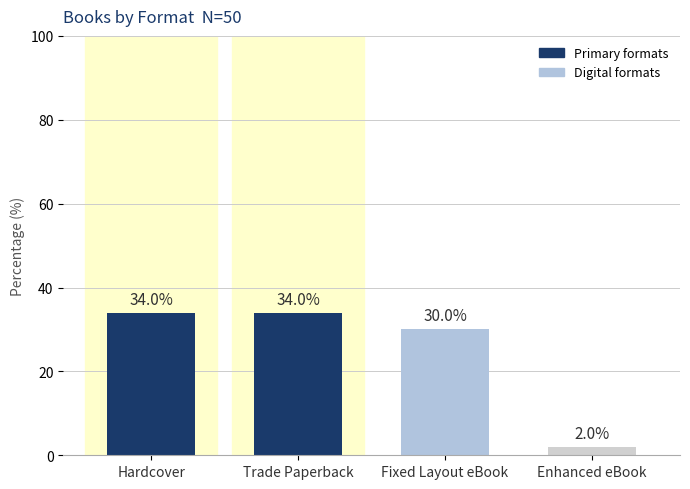

Between Enhanced eBook and Hardcover, which is larger?

Hardcover